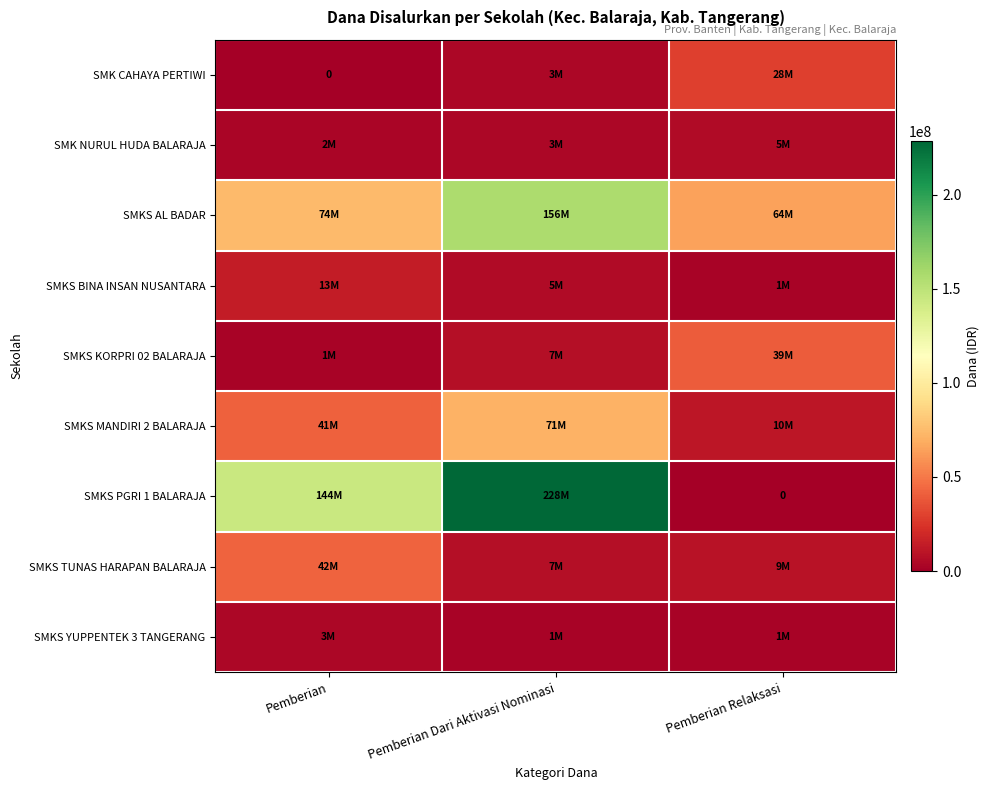

Count the SMKS KORPRI 02 BALARAJA values in the range 1800000 to 39600000.

3